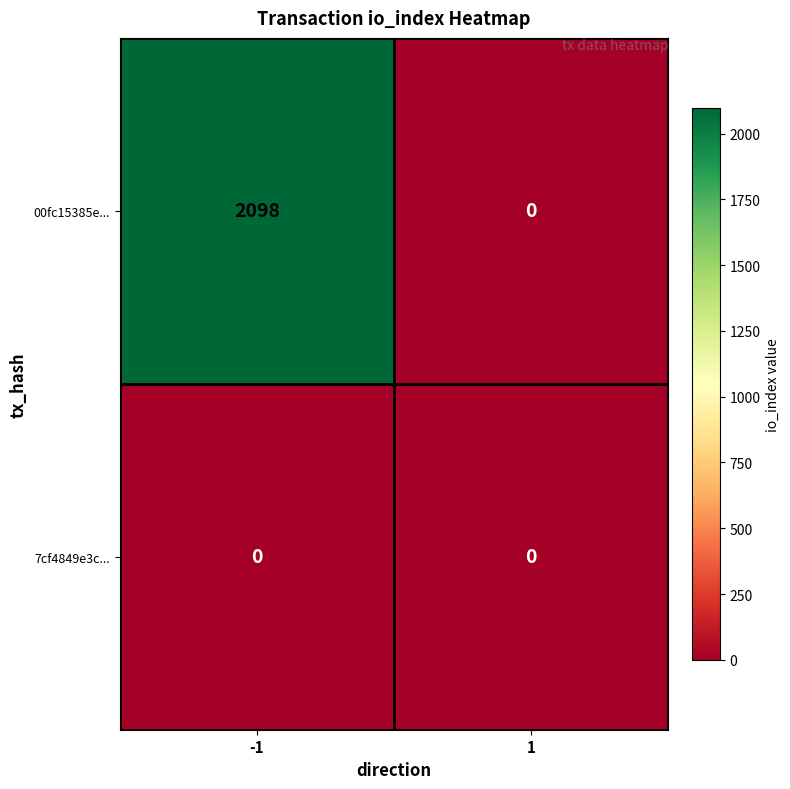

List the series in order of their peak value, highest first.

00fc15385e..., 7cf4849e3c...